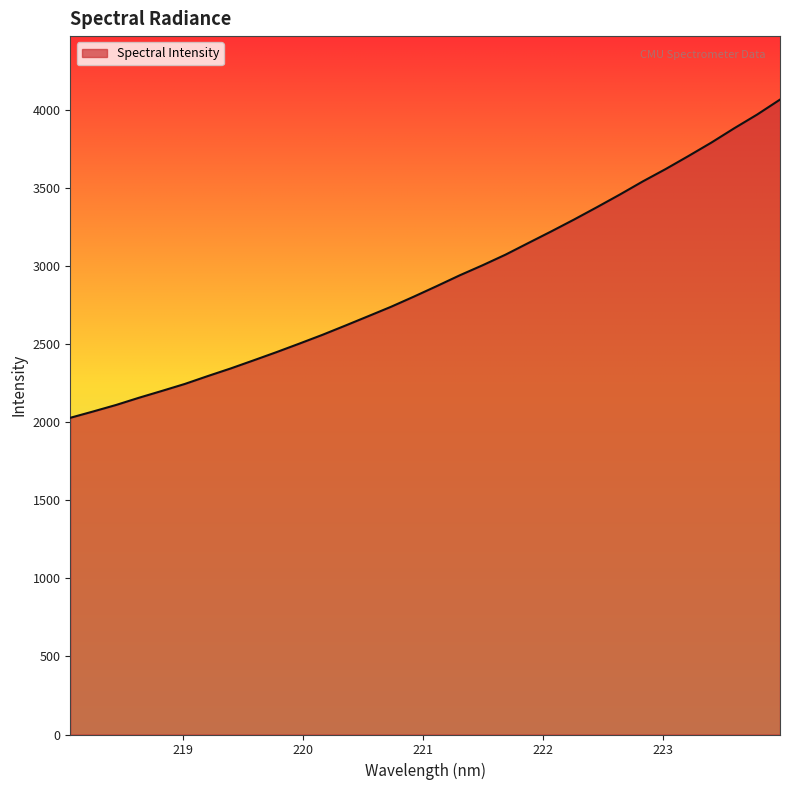

What is the smallest value displayed?

2027.6